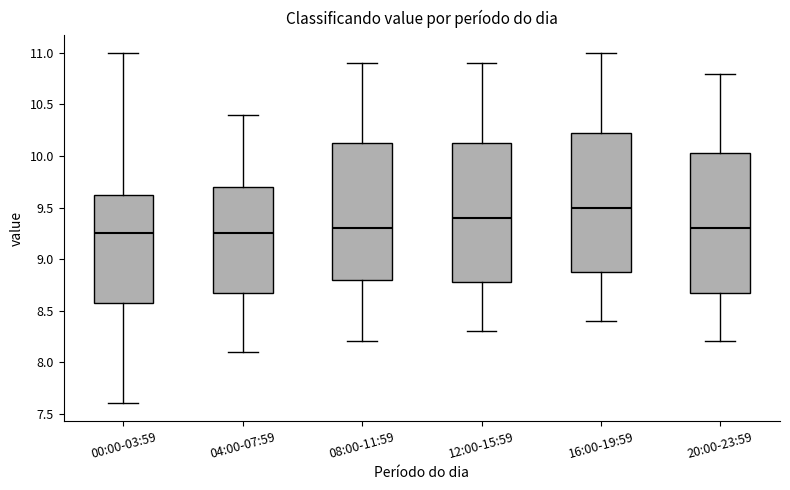

Where is the upper edge of the box for 12:00-15:59 on the y-axis? The values are not printed on the chart, so give them approximately, as read against the axis.

10.15